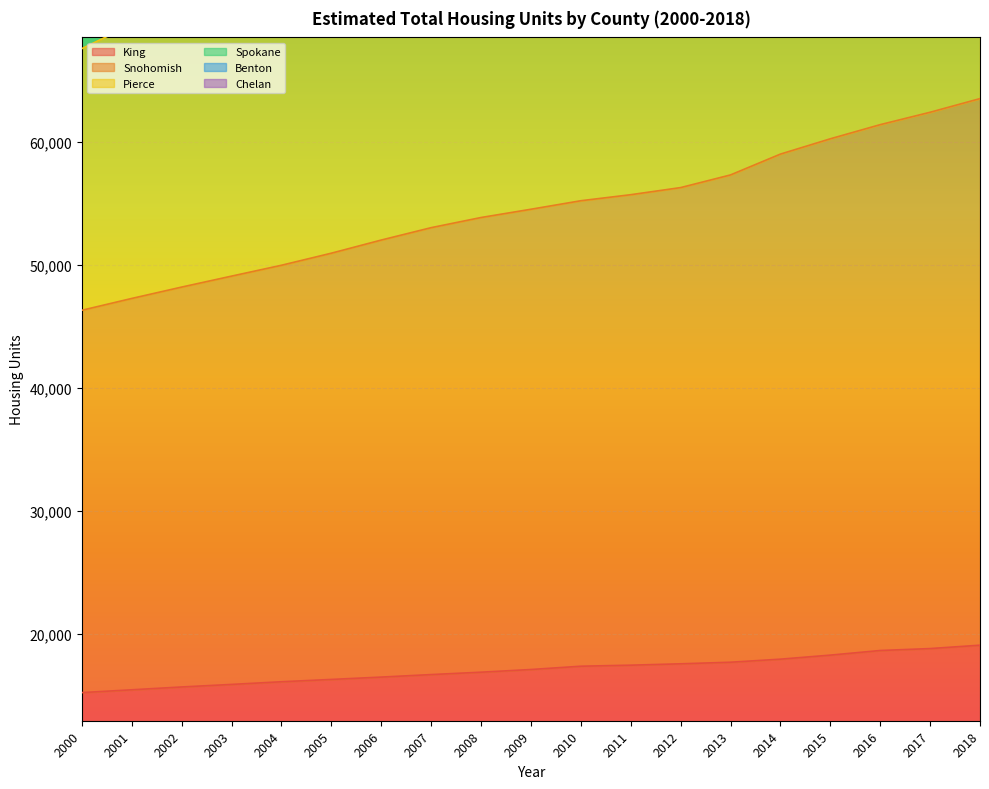

True or false: King has a value of 26986.8 at 2010.

False